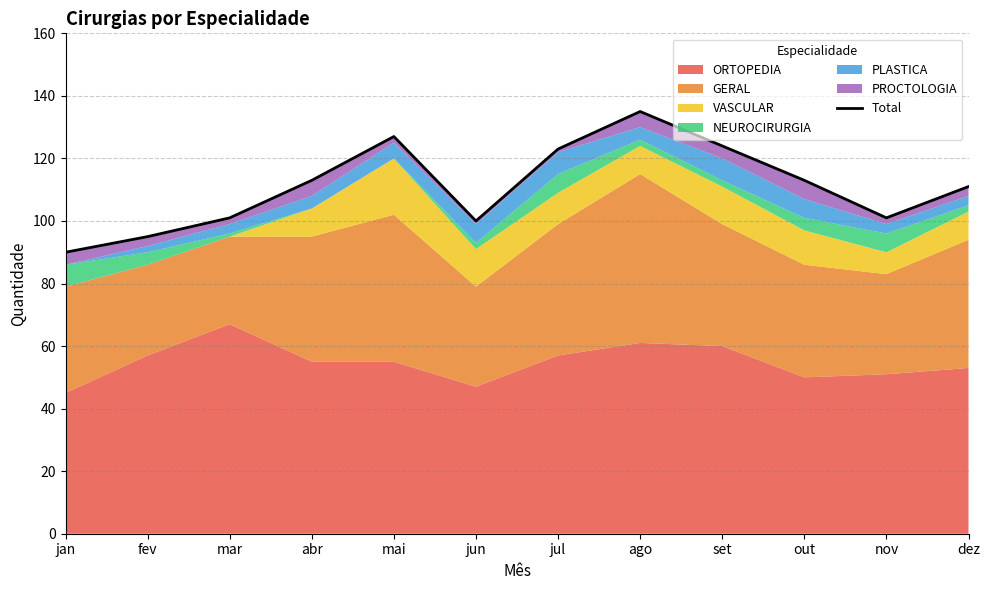

What is the sum of the values at ago and abr?

248